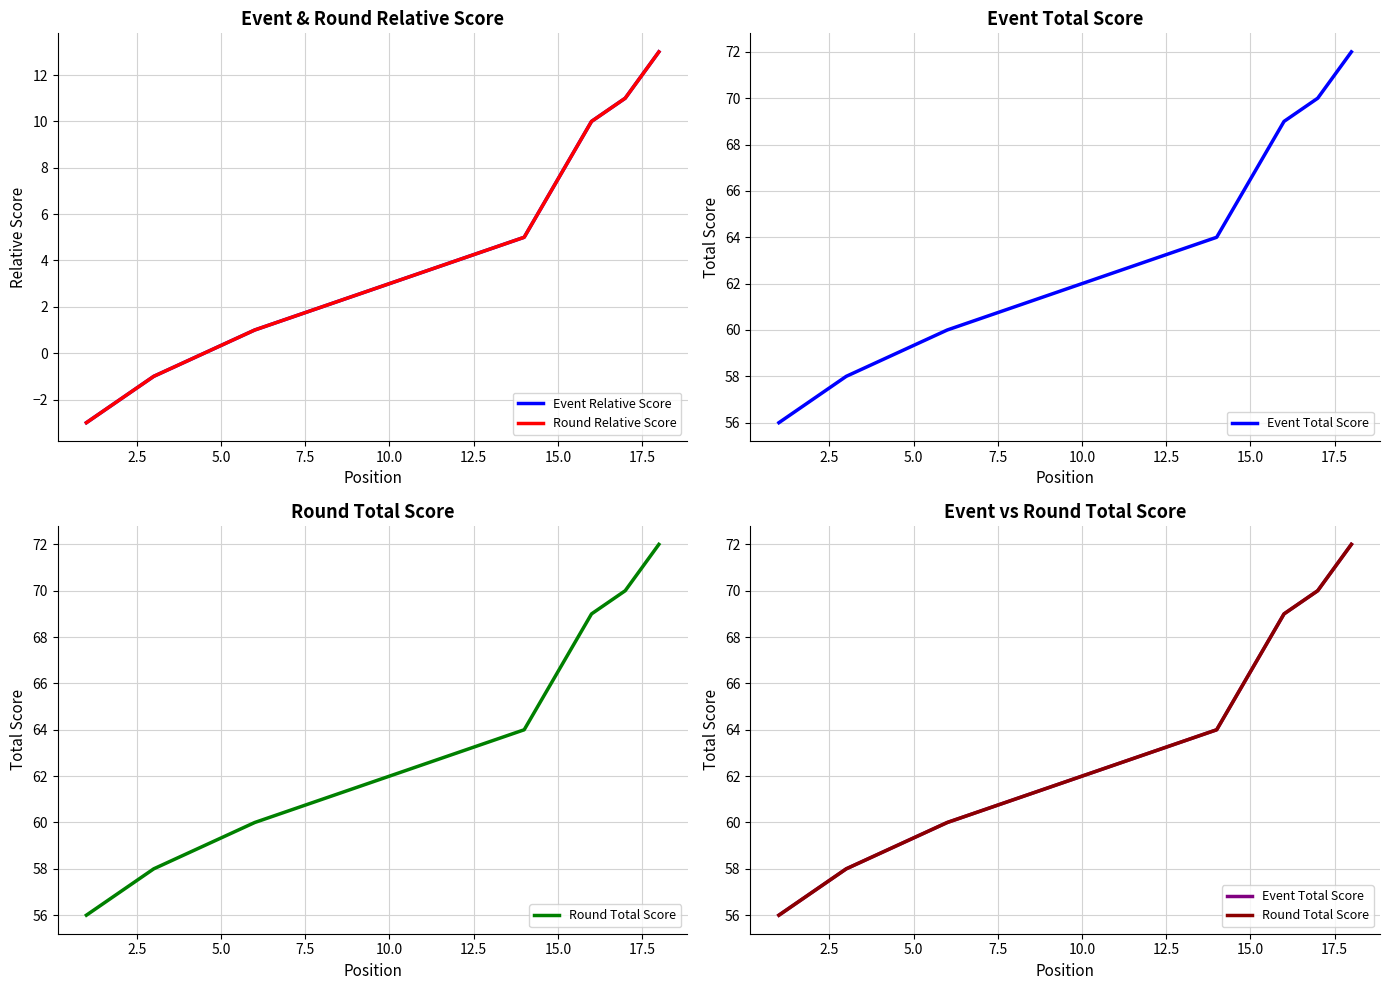

Which has a higher value, 2.5 or 9?

9